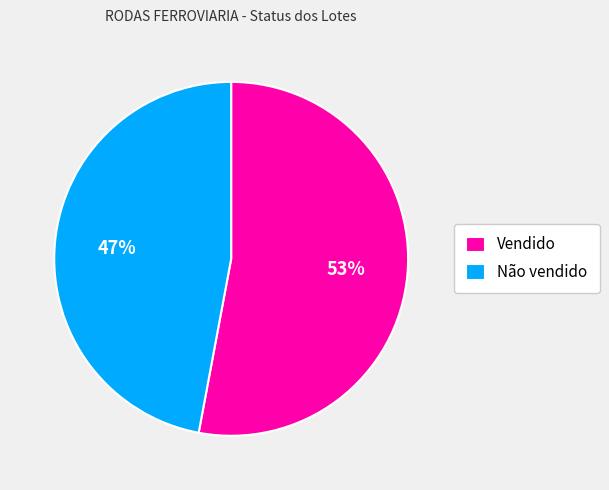

Is it true that Vendido is 53% of the pie?

True